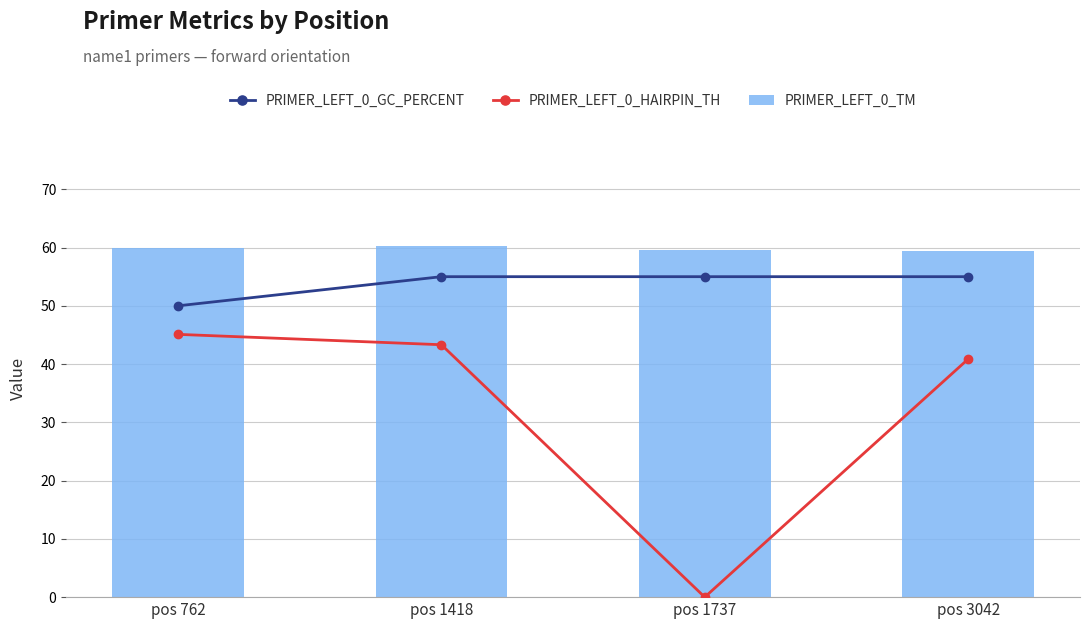

List the labels in order of PRIMER_LEFT_0_HAIRPIN_TH value, smallest first.

pos 1737, pos 3042, pos 1418, pos 762